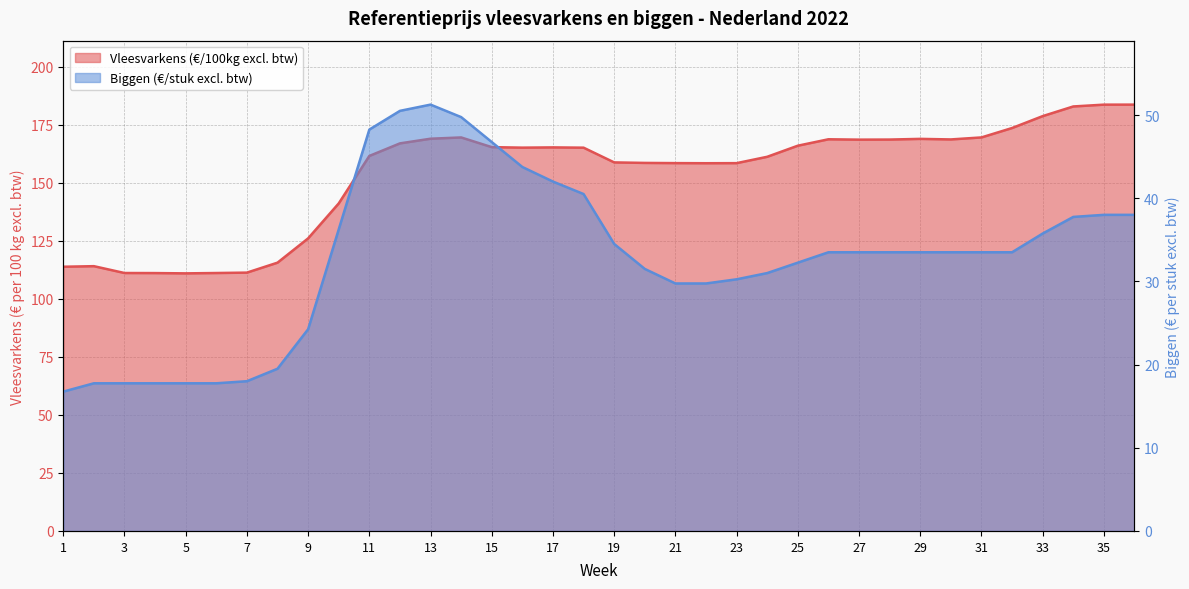

Reading left to right, transcribe all the data shown in this chart.

Vleesvarkens (€/100kg excl. btw): 113.8	114.1	111.1	111.1	111.0	111.1	111.3	115.6	126.1	141.1	161.6	167.0	169.0	169.6	165.4	165.2	165.3	165.2	158.8	158.6	158.5	158.5	158.5	161.2	166.0	168.8	168.6	168.6	168.9	168.7	169.6	173.6	178.7	182.9	183.7	183.7
Biggen (€/stuk excl. btw): 16.8	17.8	17.8	17.8	17.8	17.8	18.0	19.5	24.2	36.2	48.2	50.5	51.2	49.8	46.8	43.8	42.0	40.5	34.5	31.5	29.8	29.8	30.2	31.0	32.2	33.5	33.5	33.5	33.5	33.5	33.5	33.5	35.8	37.8	38.0	38.0